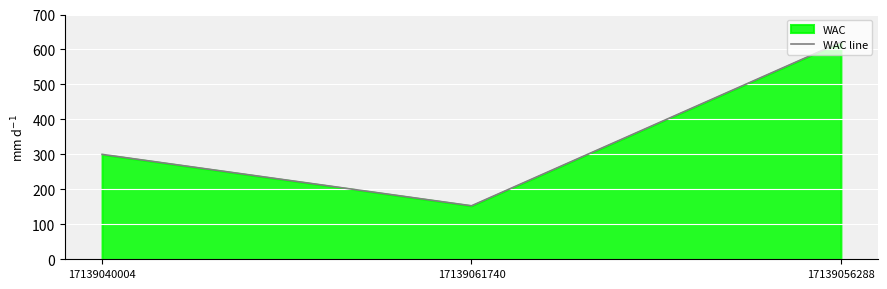

How many lines are shown in the chart?

1